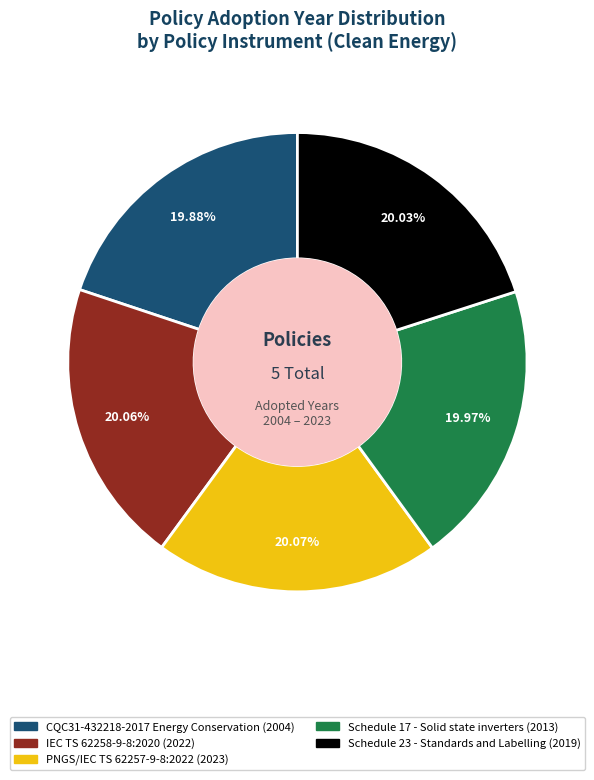

What percentage is NOT represented by Schedule 17 - Solid state inverters?

80.0%